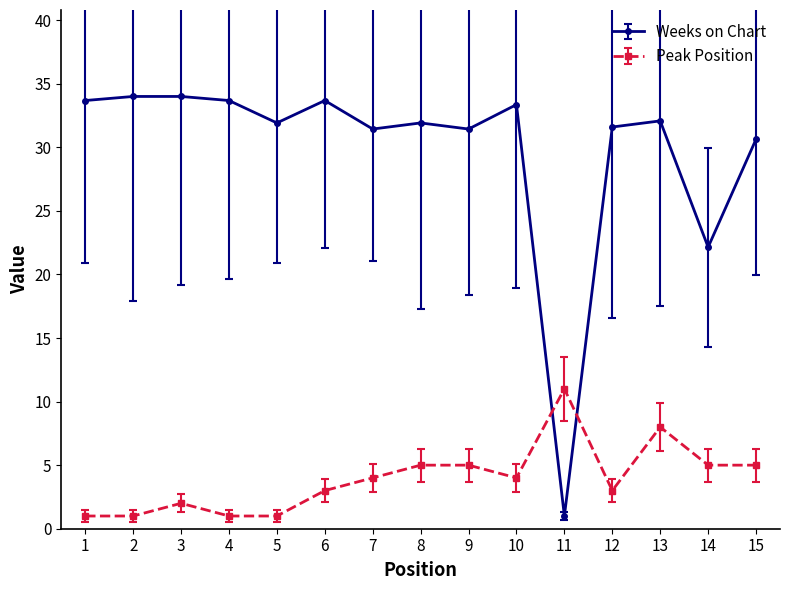

Where is the first local maximum for Peak Position?

3